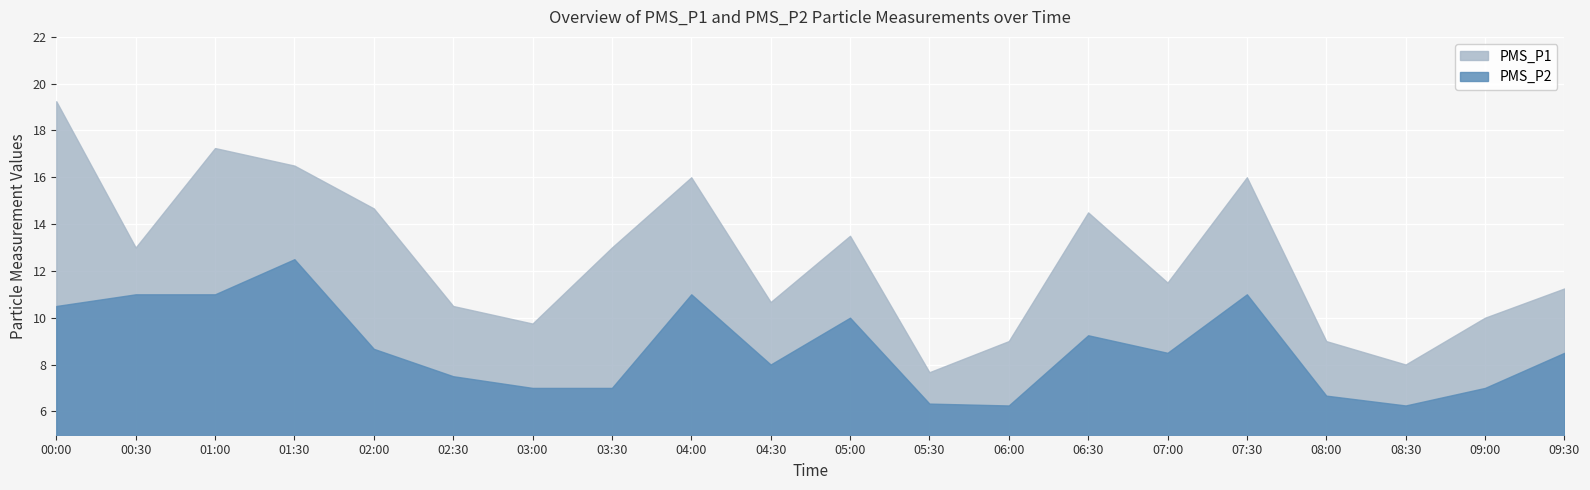

In PMS_P1, how many points are higher than both neighbors (excluding endpoints)?

5